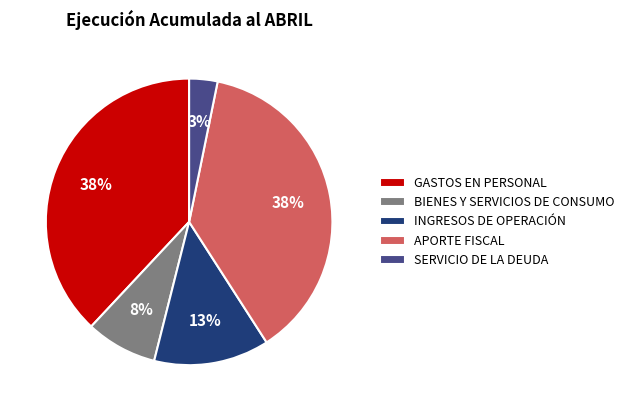

Does APORTE FISCAL account for over 50% of the chart?

No